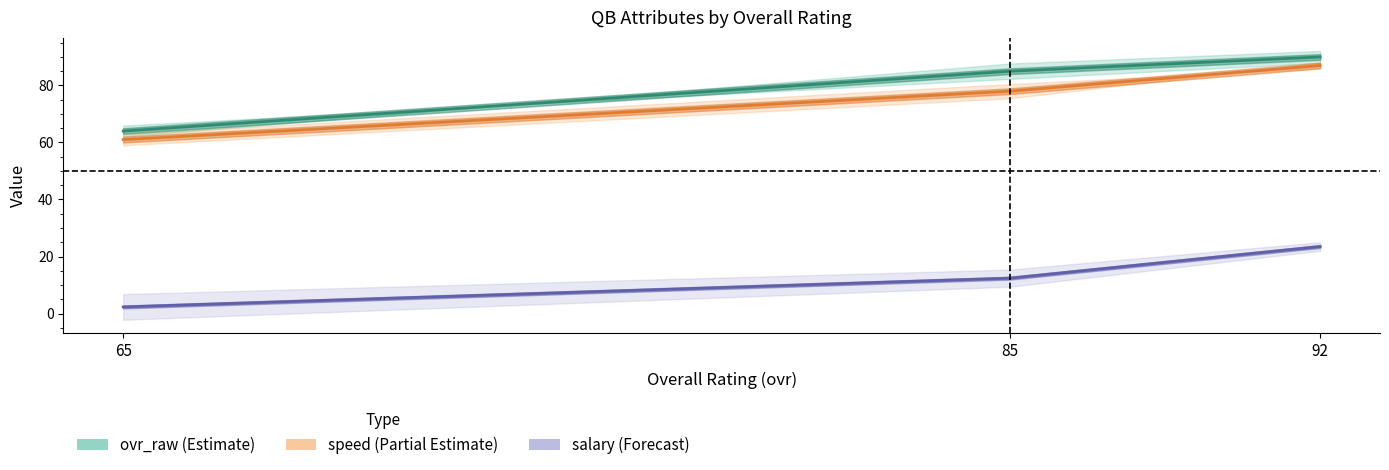

At which label is salary closest to 12?

85